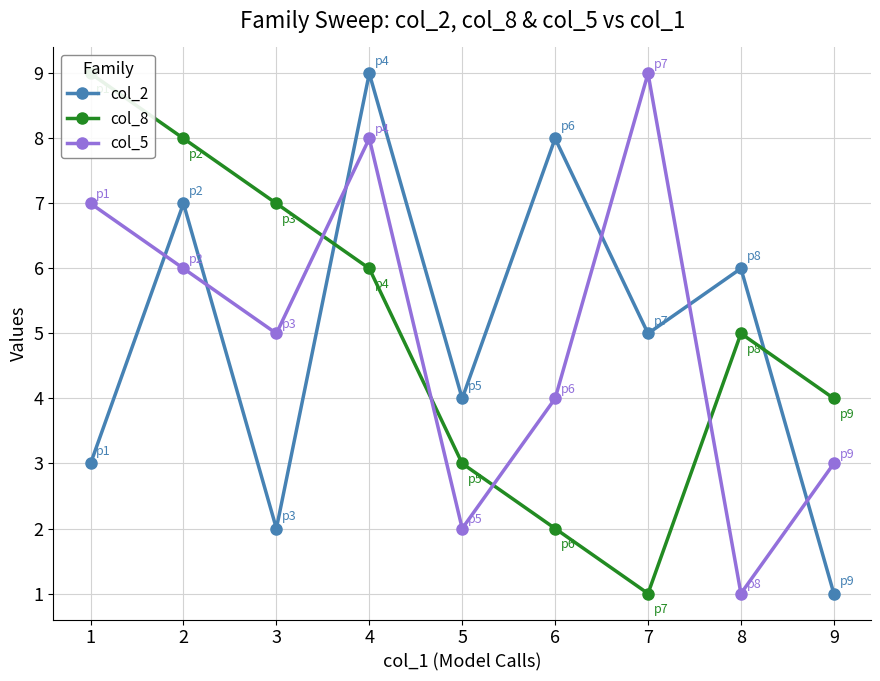

What is the sum of the col_5 values at 1 and 4?

15